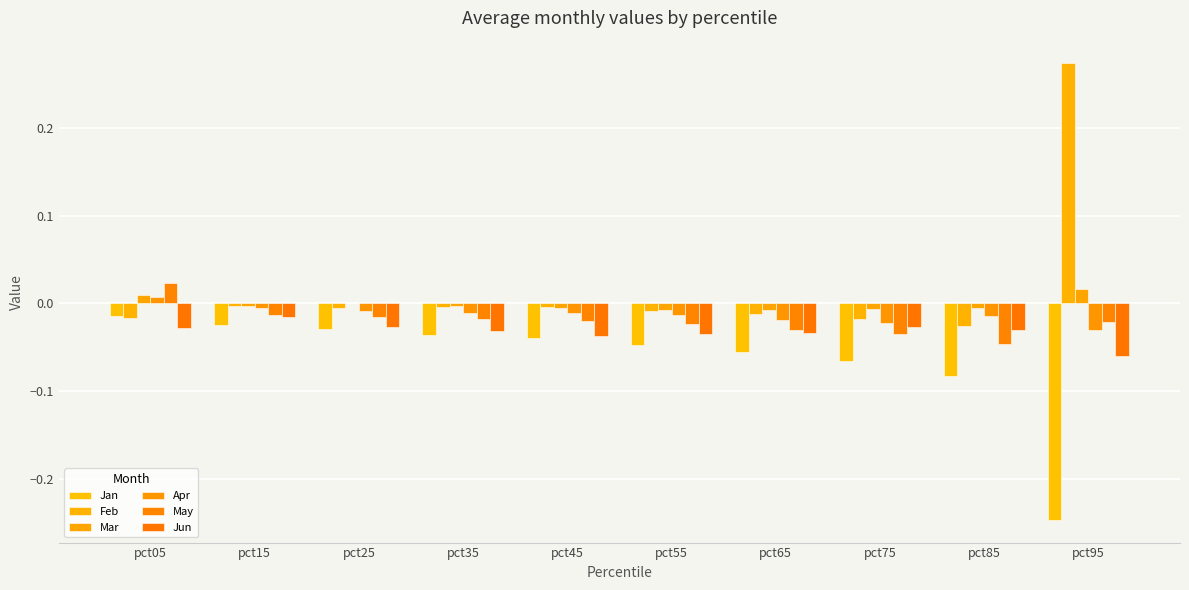

How many series are shown in this chart?

6